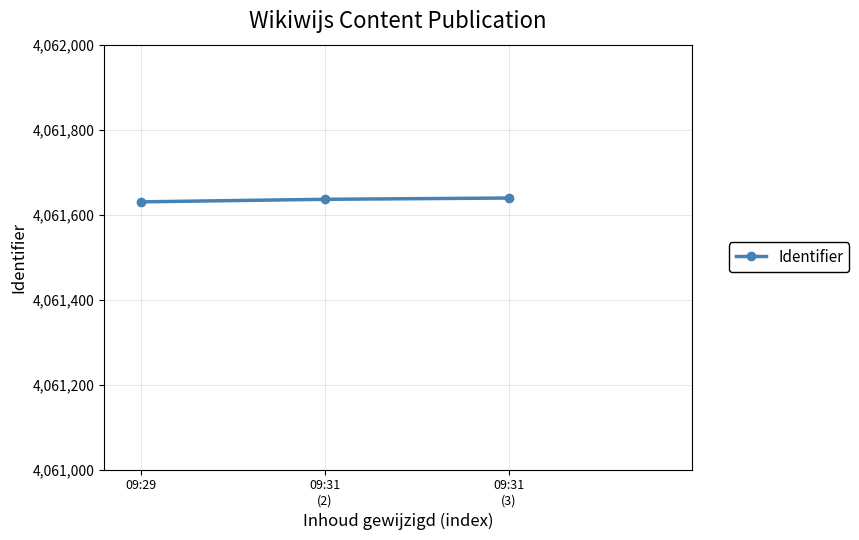

What is the value of the 3rd point from the left?

4061639